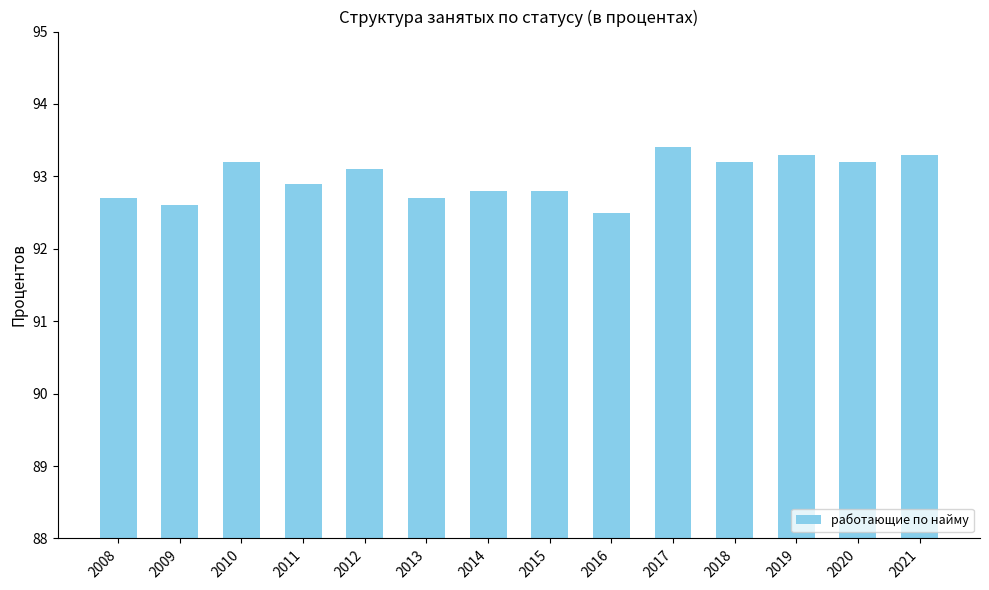

What is the difference between the second highest and minimum values?

0.8